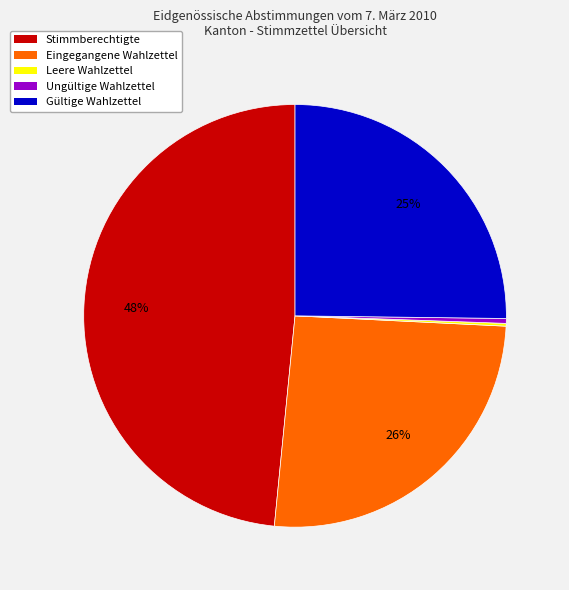

Is there a majority slice in this chart?

No